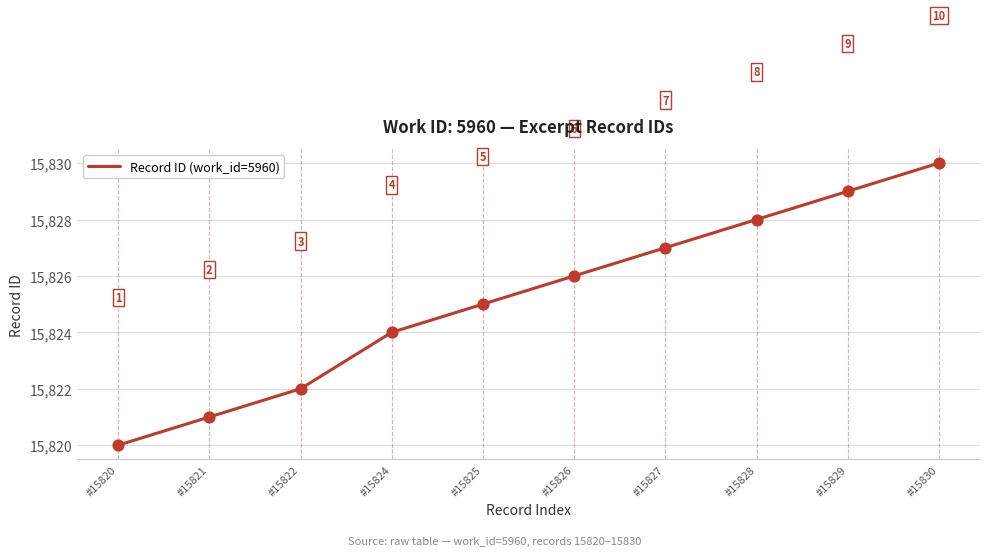

Approximately how many times larger is the value at #15822 compared to #15821?

1.0